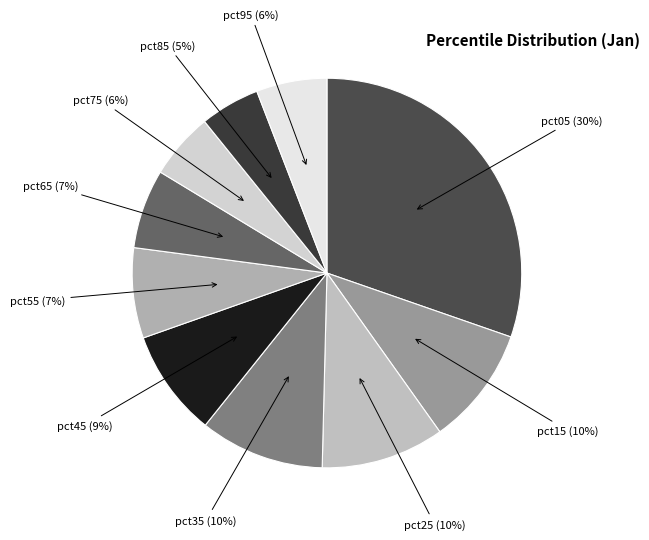

Does any single category account for the majority?

No